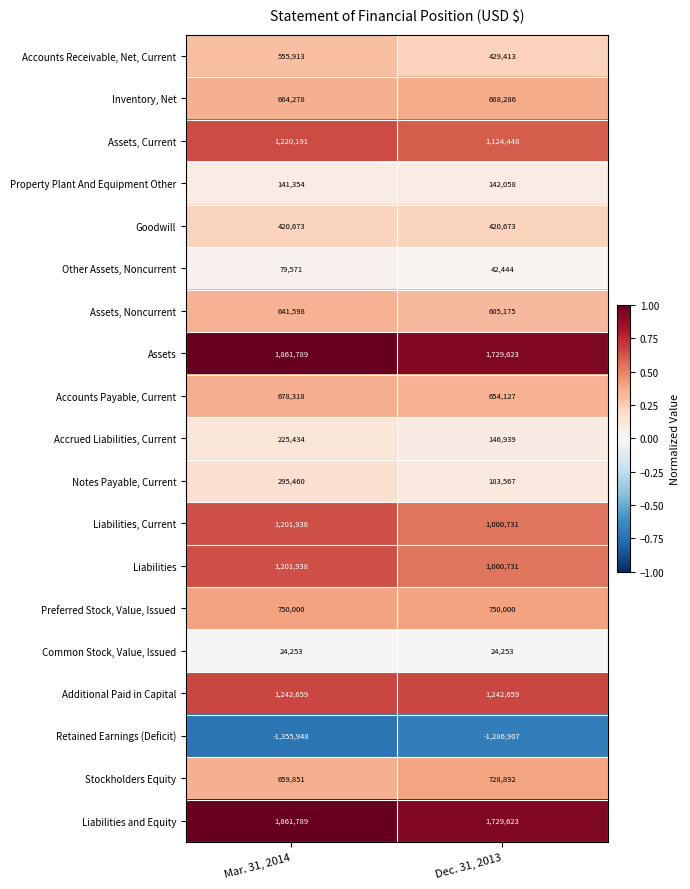

Is the value of Liabilities at Dec. 31, 2013 greater than the value of Assets at Dec. 31, 2013?

No